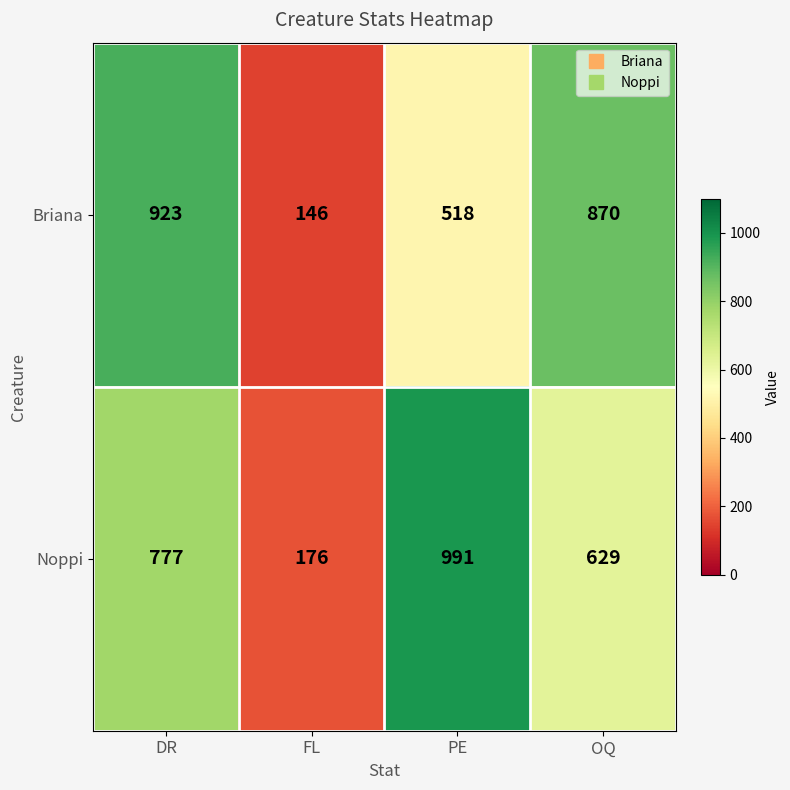

The value of Noppi at FL is 176. True or false?

True